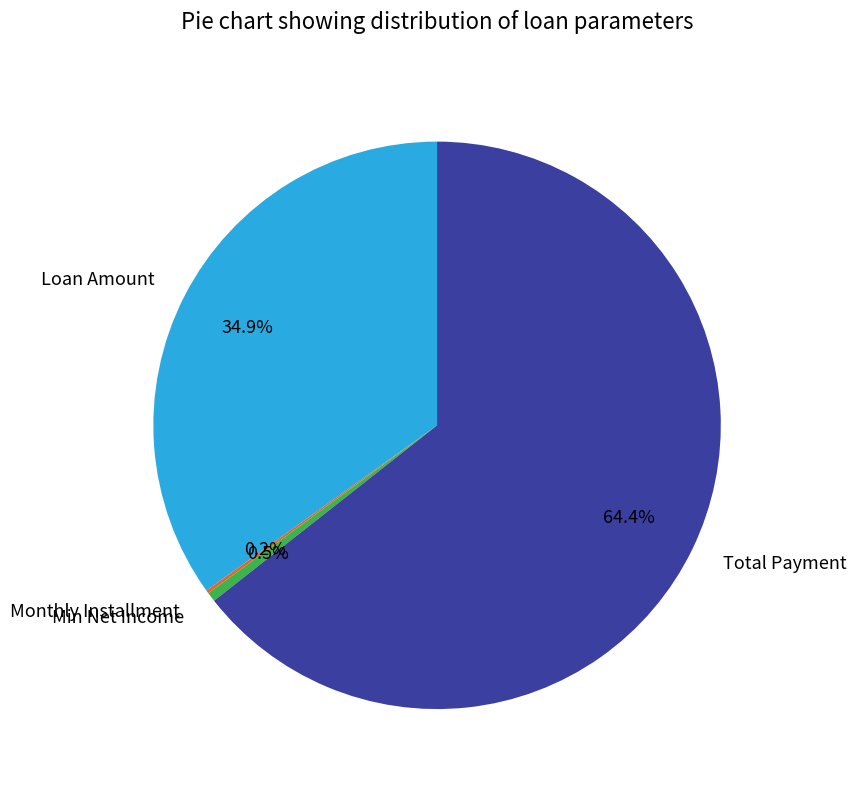

Which has a higher value, Total Payment or Min Net Income?

Total Payment